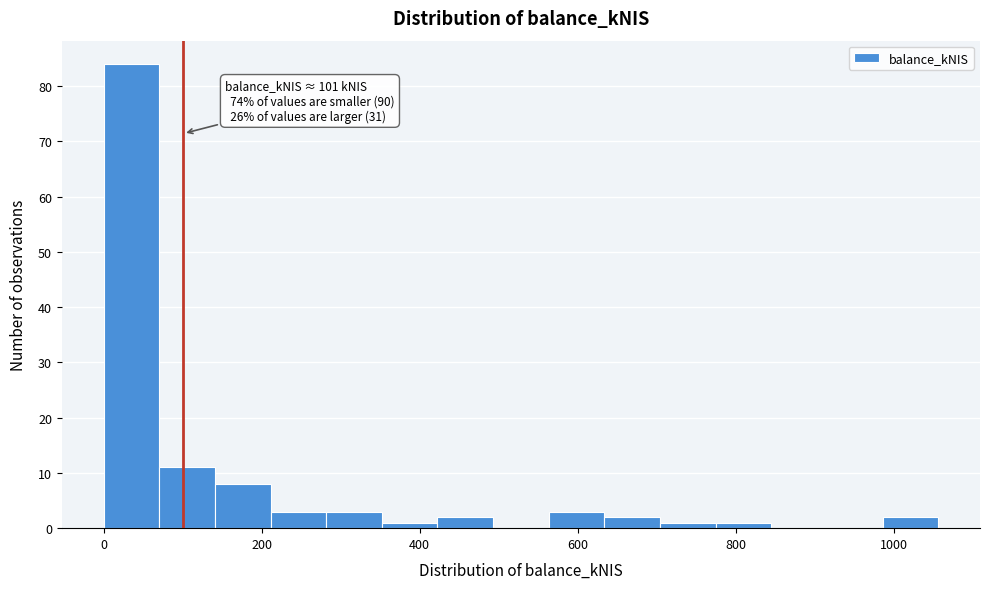

Around what value on the x-axis is the tallest bar? Give the approximate position of its centre, as read against the axis.

40